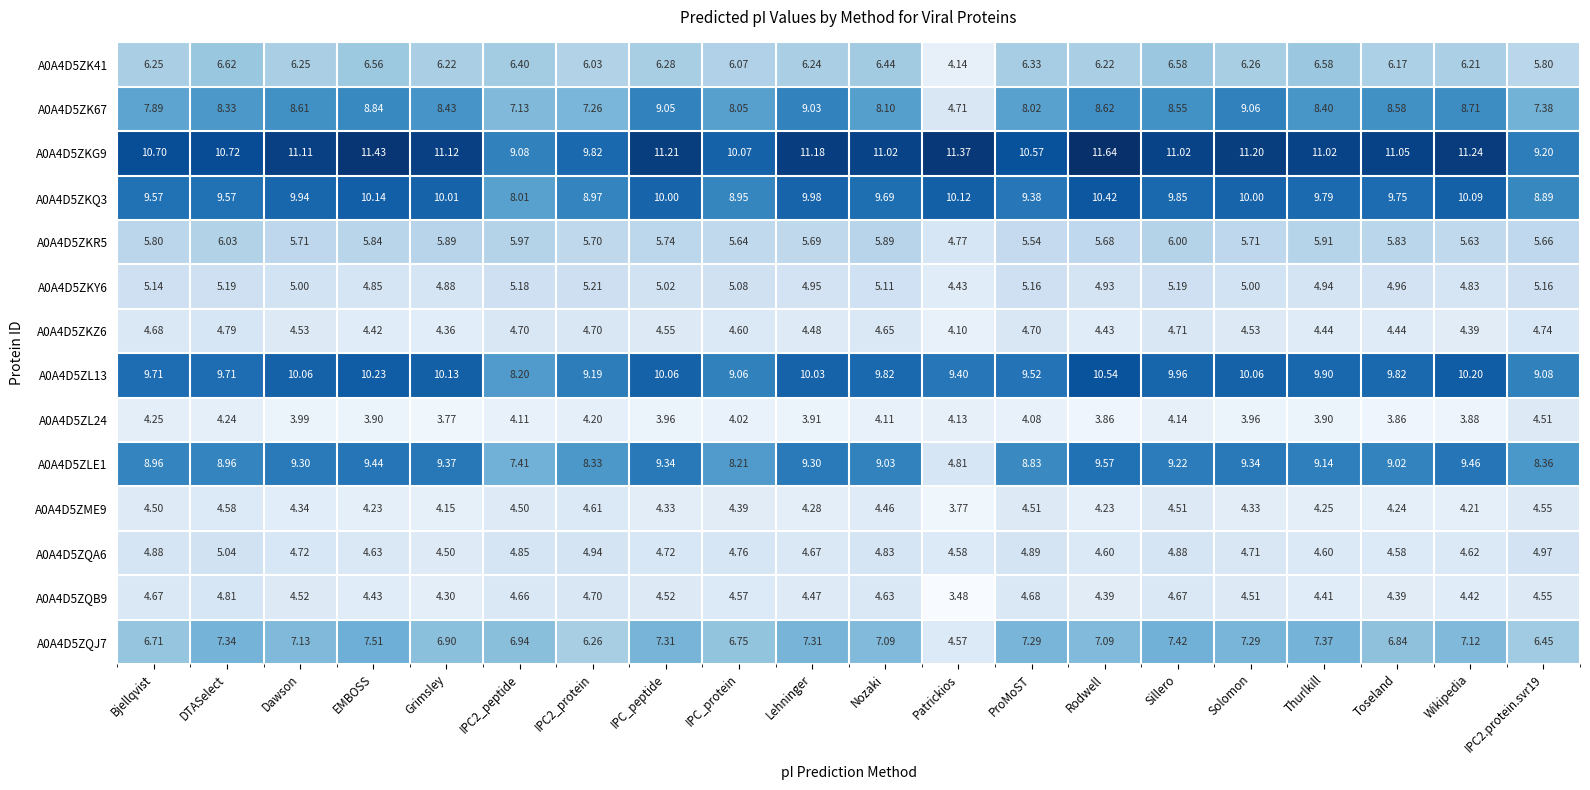

At which label is A0A4D5ZKR5 closest to 5?

Patrickios